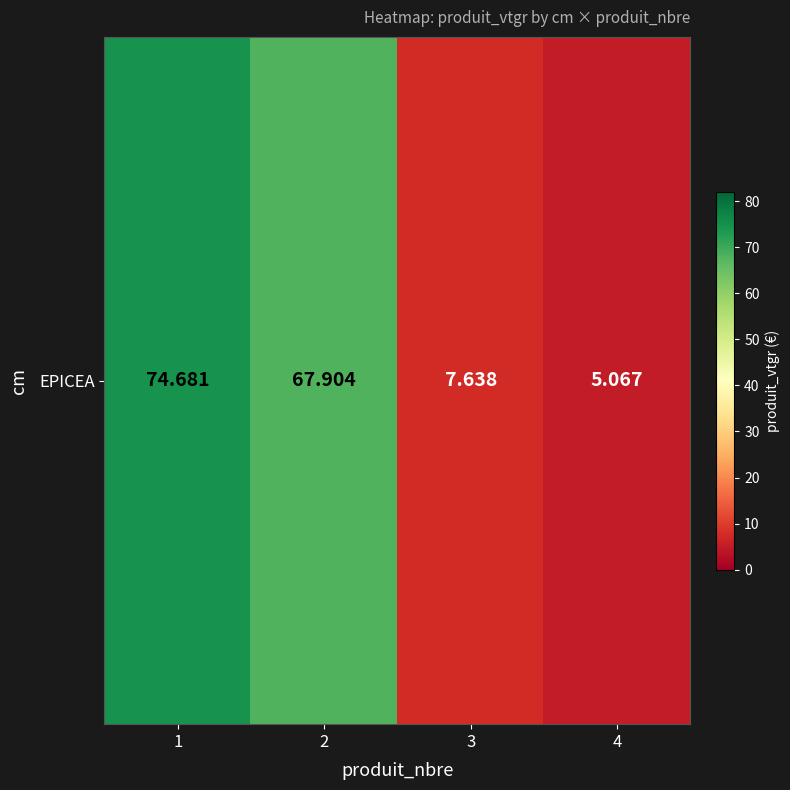

Approximately how many times larger is the value at 1 compared to 3?

9.8